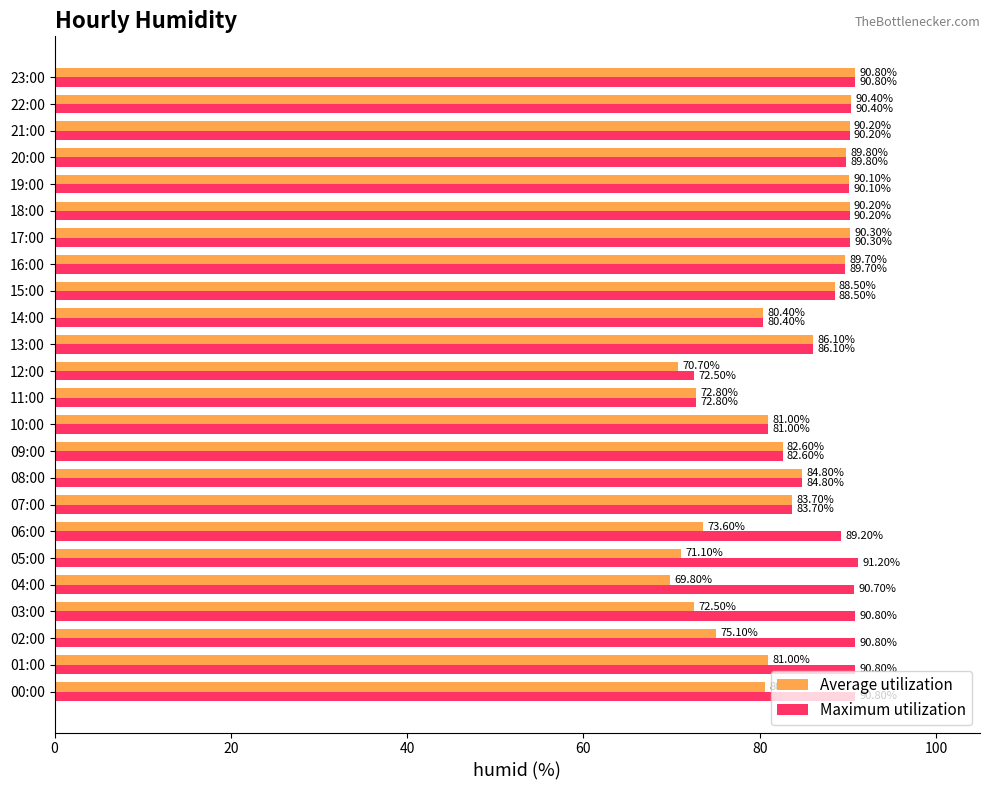

Rank the series by their maximum value, from lowest to highest.

Average utilization, Maximum utilization